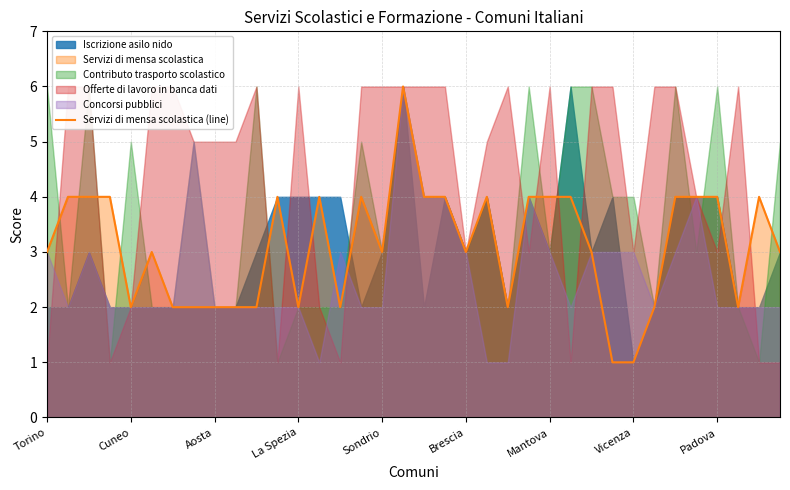

True or false: the data shows 4 at Brescia.

False